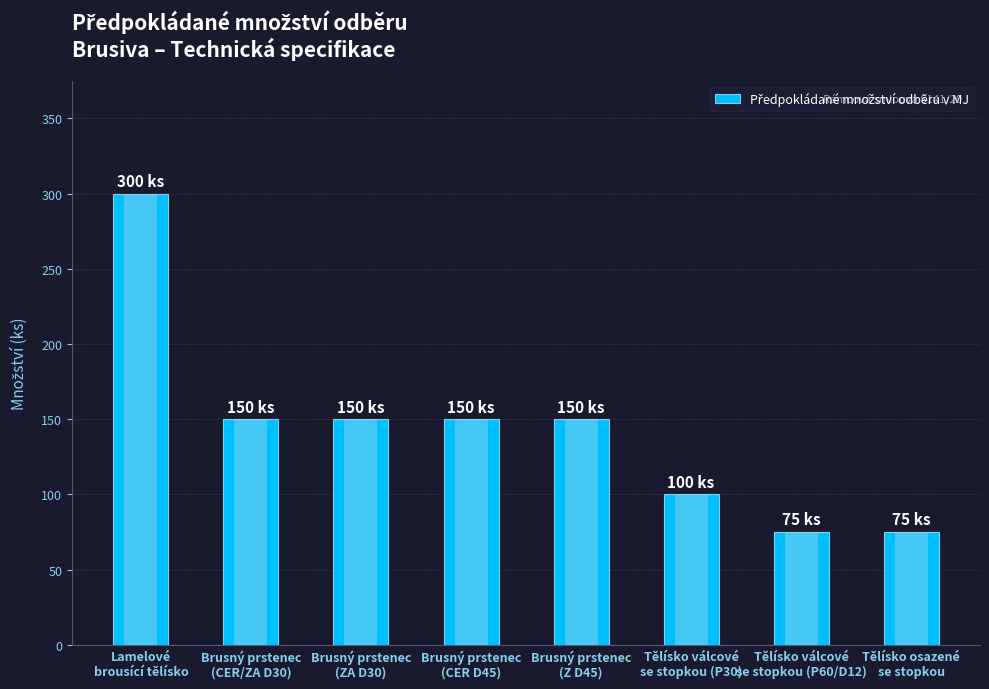

At which label does the data first exceed 150?

Lamelové
brousící tělísko